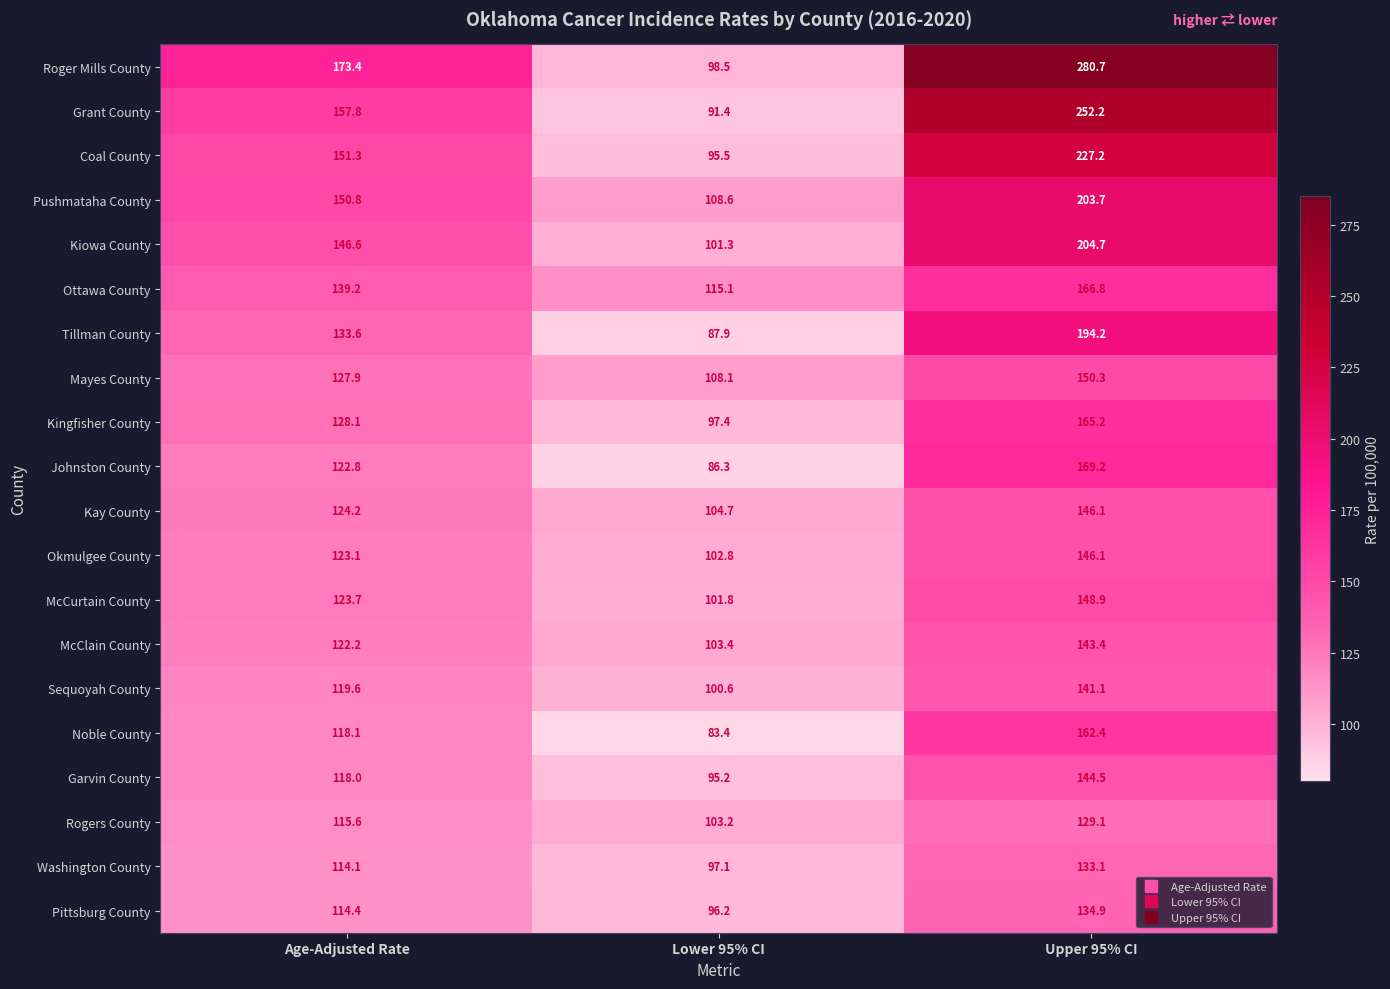

Rank the series at Age-Adjusted Rate from lowest to highest value.

Washington County, Pittsburg County, Rogers County, Garvin County, Noble County, Sequoyah County, McClain County, Johnston County, Okmulgee County, McCurtain County, Kay County, Mayes County, Kingfisher County, Tillman County, Ottawa County, Kiowa County, Pushmataha County, Coal County, Grant County, Roger Mills County